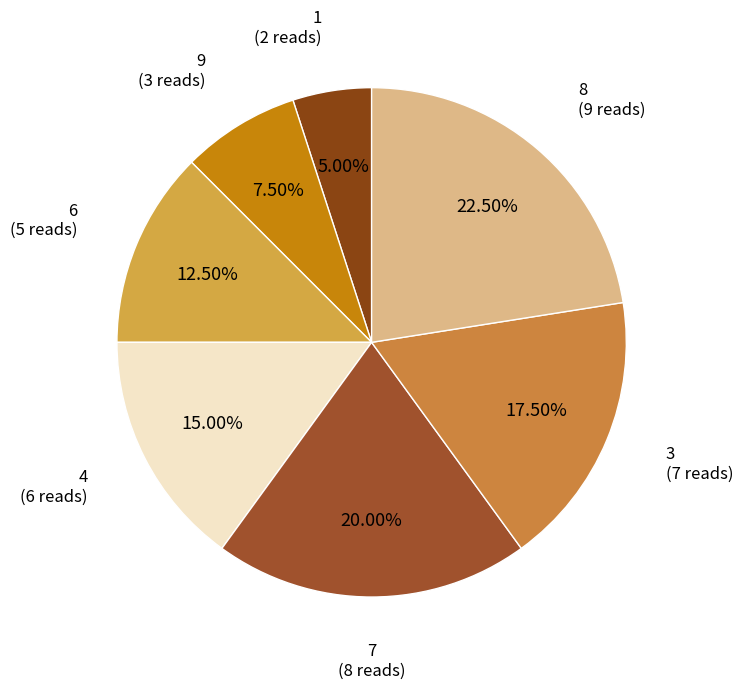

To the nearest percent, what is the difference between the 6 and 4 slice percentages?

2%